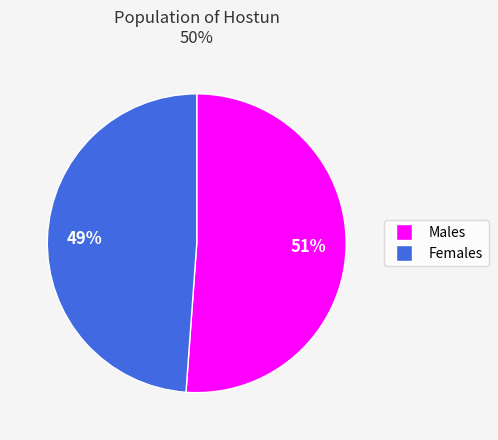

Is there any slice that represents more than half of the pie?

Yes